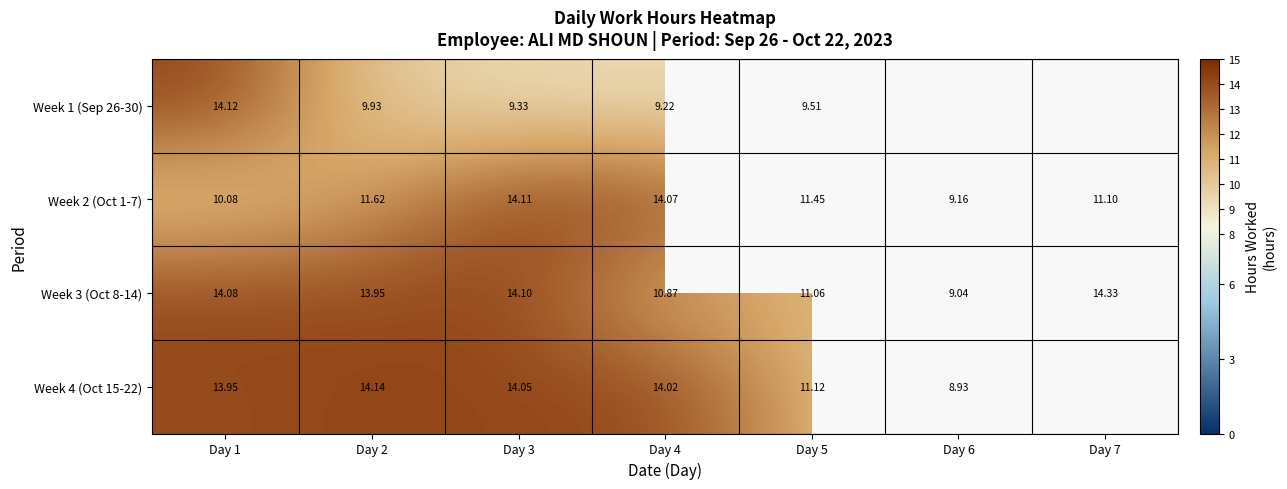

At how many categories does at least one series exceed 9?

7